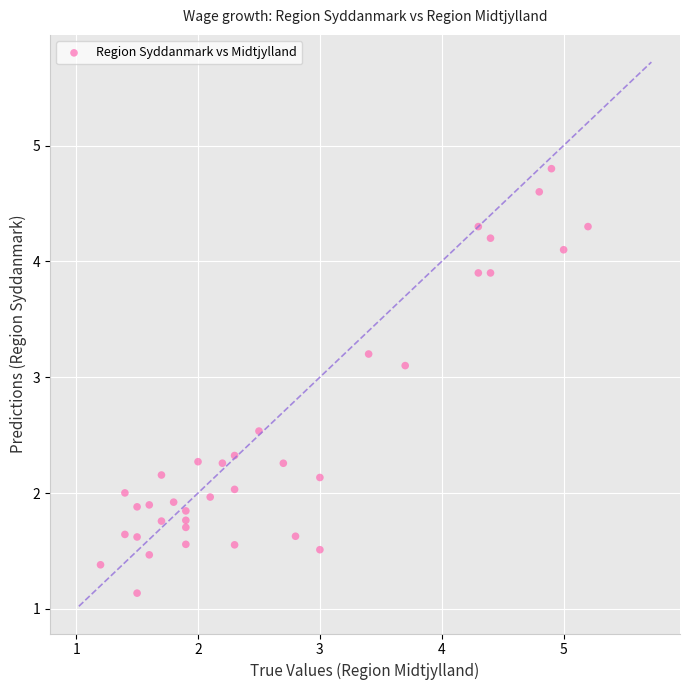

What is the range of X values (max minus min)?

4.0